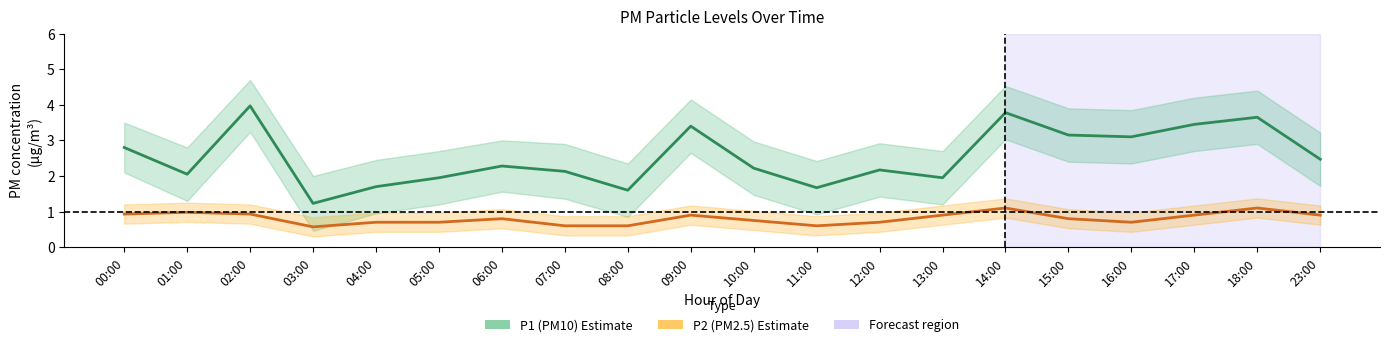

What is the sum of all P1 (PM10) values?

50.7